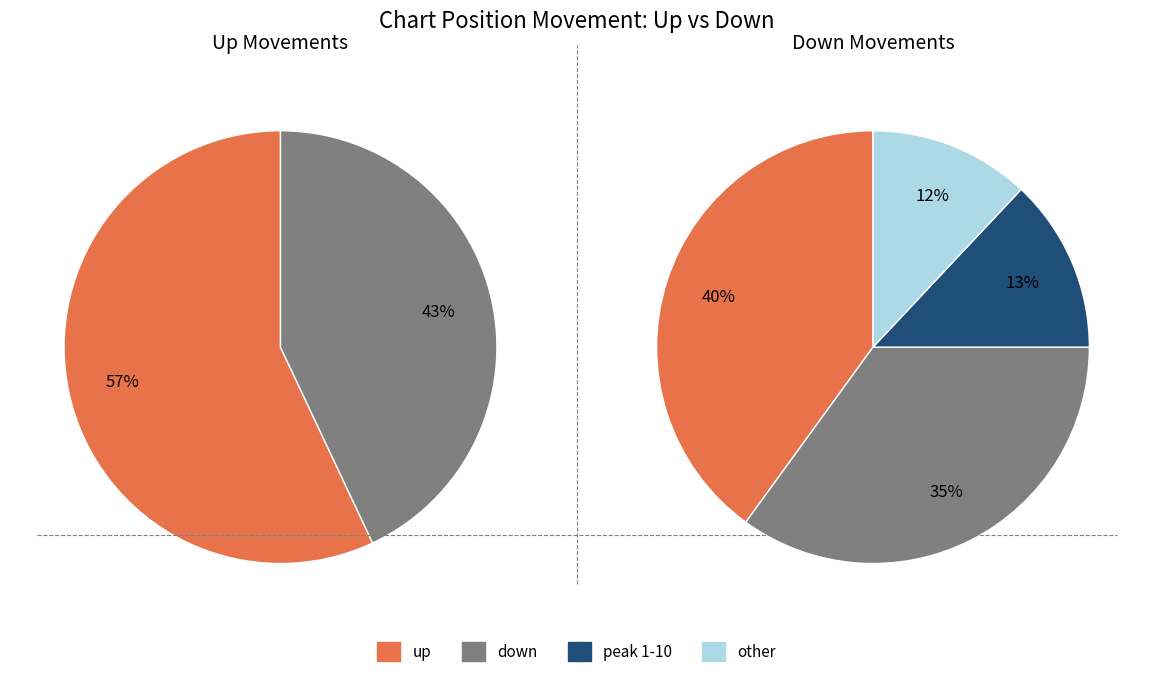

True or false: up accounts for 69% of the total.

False